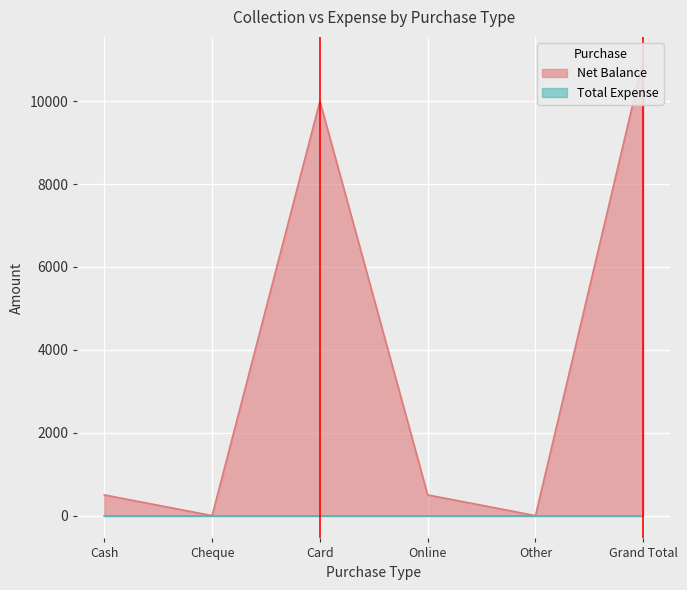

How many points are lower than both their immediate neighbors (excluding endpoints)?

2